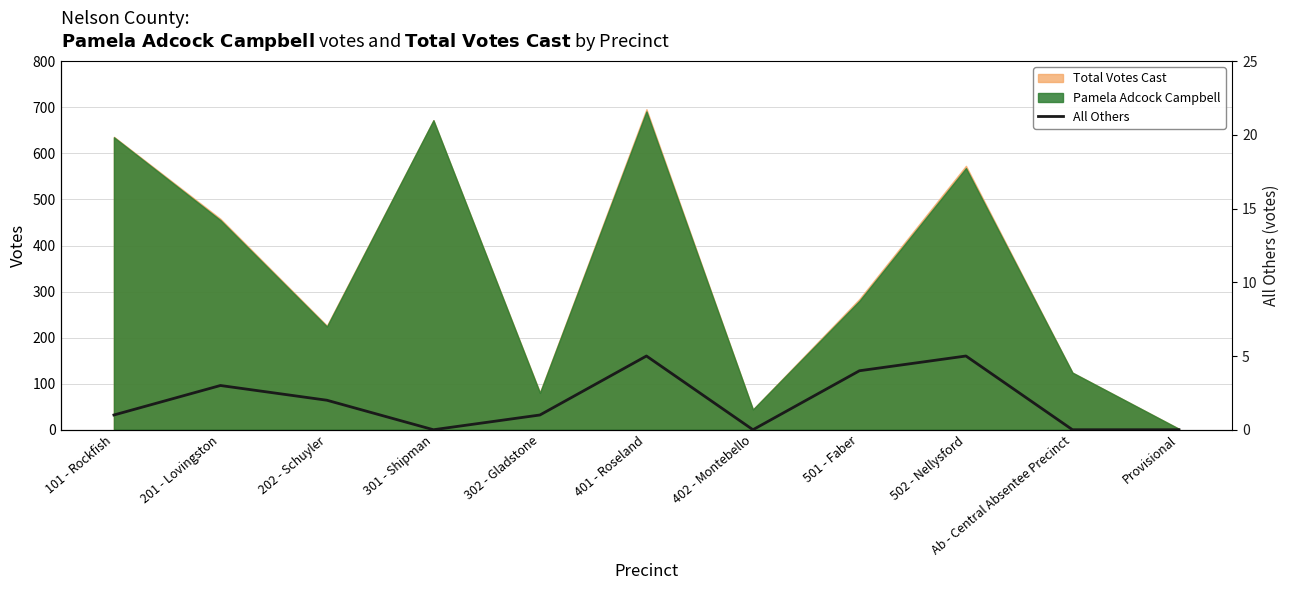

What is the difference between the values at Provisional and 201 - Lovingston?

3